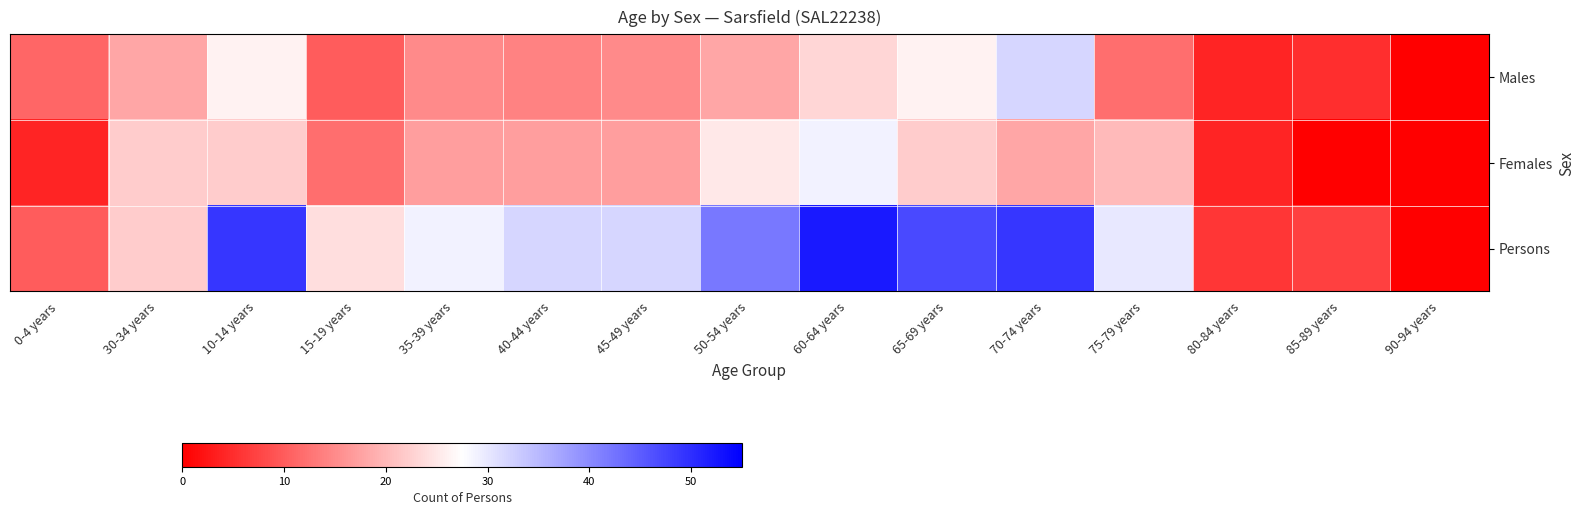

Between 40-44 years and 30-34 years, which is larger?

30-34 years